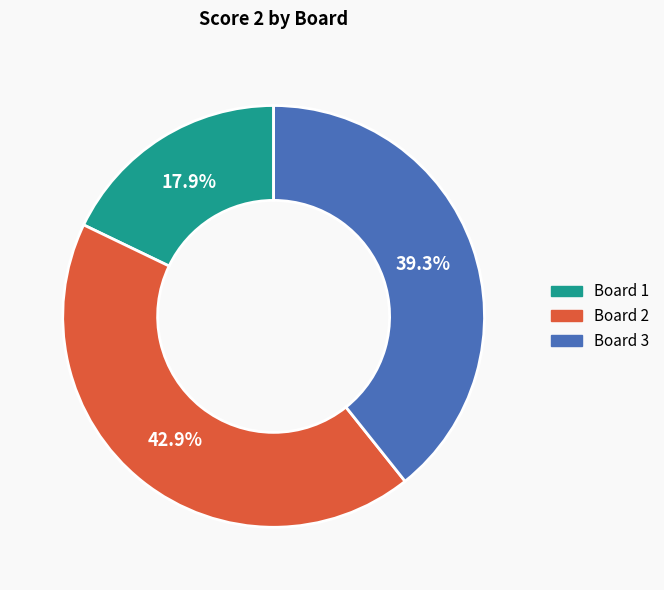

How many slices are in this pie chart?

3